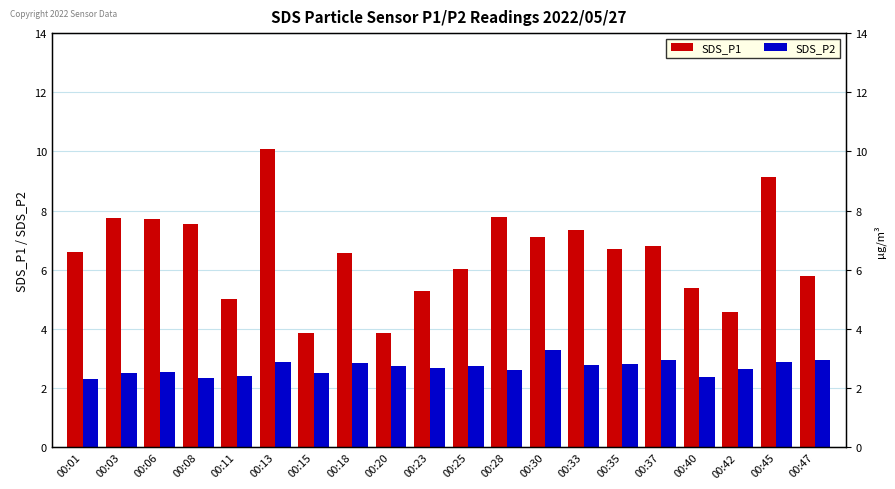

What is the average value of the SDS_P1 series?

6.6